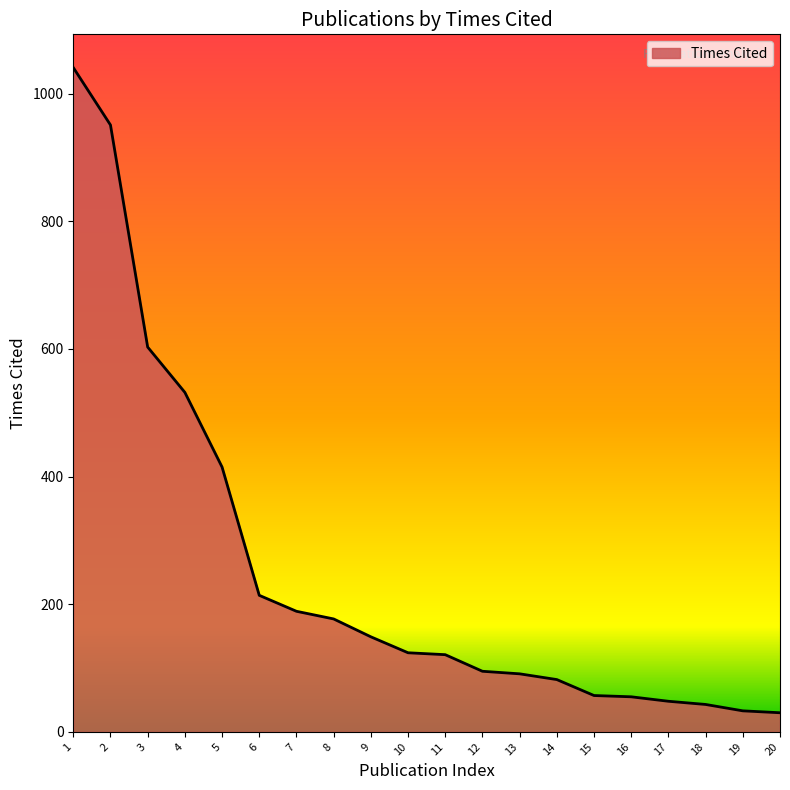

What is the minimum value shown in the chart?

30